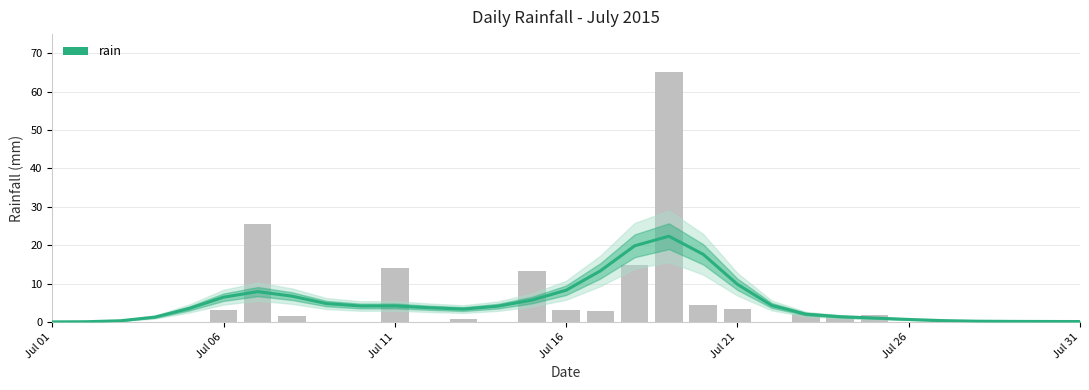

Reading left to right, what are all the values shown in this chart?

0.0	0.0	0.3	1.3	3.5	6.4	7.9	6.7	4.8	4.1	4.2	3.7	3.3	4.1	5.7	8.3	13.3	19.8	22.3	17.6	9.8	4.3	2.0	1.4	1.0	0.6	0.3	0.2	0.1	0.1	0.1